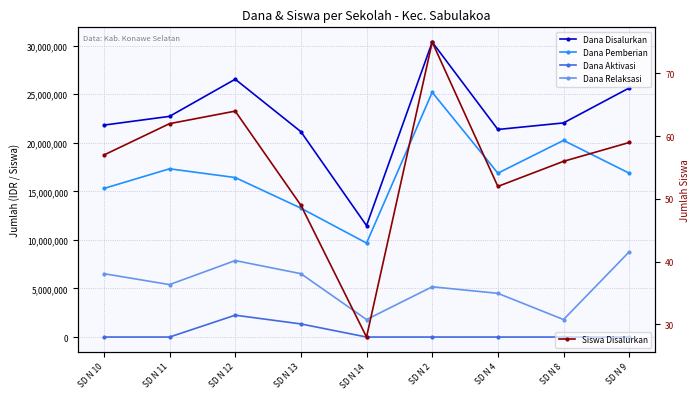

True or false: Dana Pemberian and Dana Relaksasi cross at least once.

False